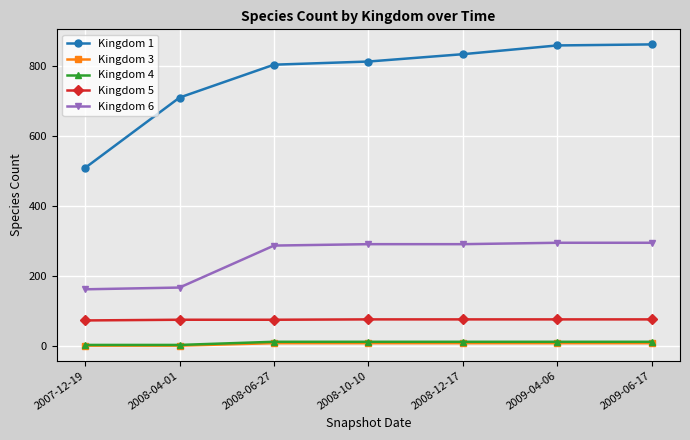

Which series has the widest spread of values?

Kingdom 1